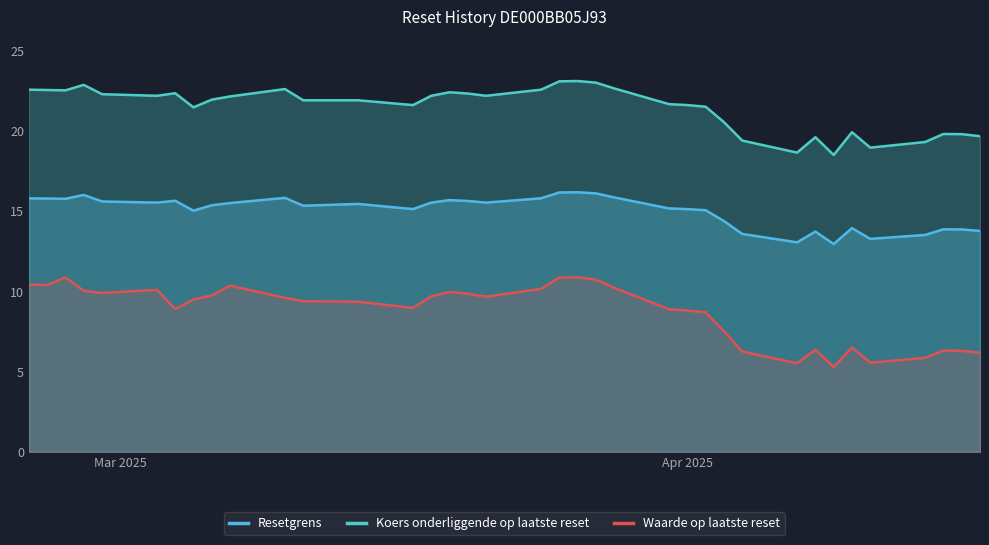

Reading left to right, transcribe all the data shown in this chart.

Resetgrens: 15.8	15.8	15.8	16.0	15.6	15.5	15.6	15.0	15.4	15.5	15.8	15.3	15.4	15.1	15.5	15.7	15.6	15.5	15.8	16.2	16.2	16.1	15.8	15.2	15.1	15.1	14.4	13.6	13.0	13.7	12.9	13.9	13.3	13.5	13.9	13.9	13.8
Koers onderliggende op laatste reset: 22.6	22.5	22.5	22.9	22.3	22.2	22.3	21.5	21.9	22.1	22.6	21.9	21.9	21.6	22.2	22.4	22.3	22.2	22.6	23.1	23.1	23.0	22.6	21.7	21.6	21.5	20.5	19.4	18.6	19.6	18.5	19.9	18.9	19.3	19.8	19.8	19.7
Waarde op laatste reset: 10.4	10.4	10.9	10.0	9.9	10.1	8.9	9.5	9.7	10.3	9.6	9.4	9.3	9.0	9.7	10.0	9.8	9.7	10.2	10.8	10.9	10.7	10.2	8.9	8.8	8.7	7.5	6.2	5.5	6.4	5.3	6.5	5.5	5.8	6.3	6.3	6.2